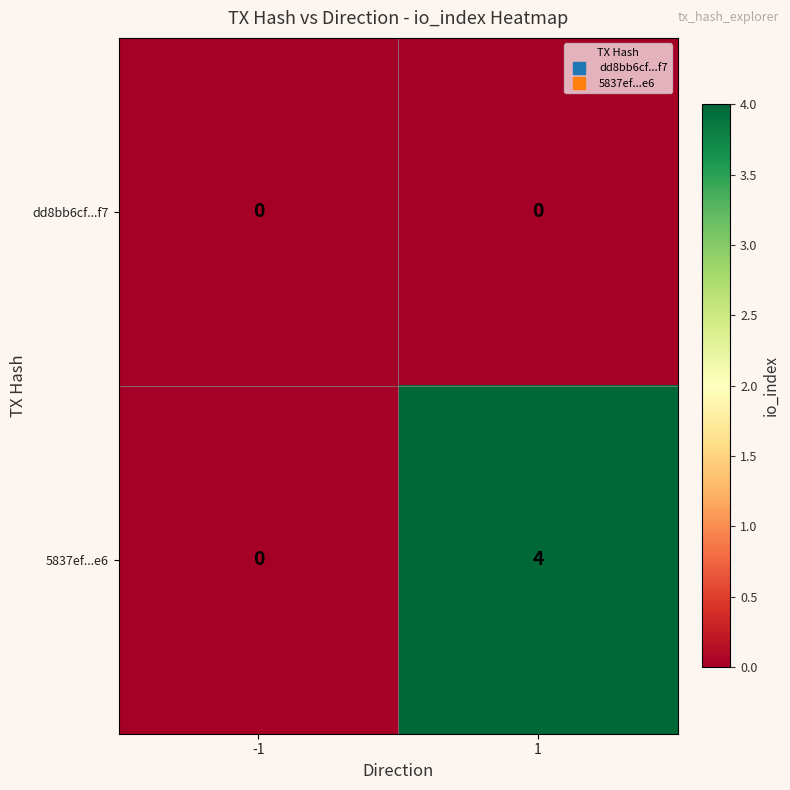

At 1, list the series in order from smallest to largest.

dd8bb6cf...f7, 5837ef...e6